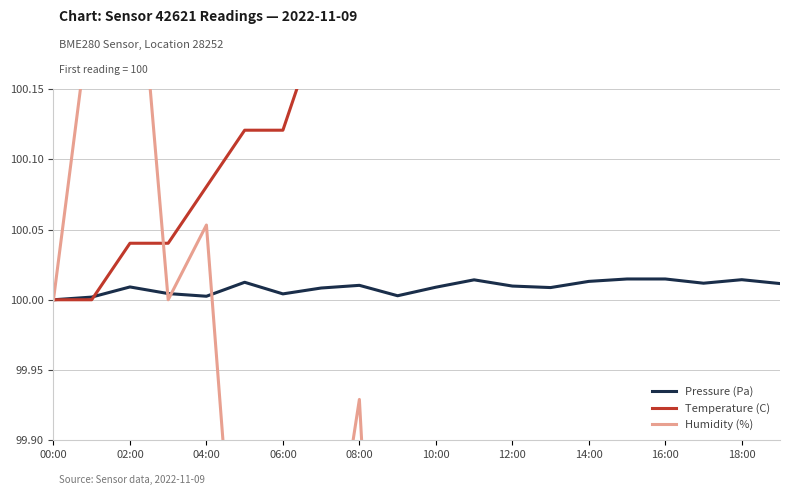

How many lines are shown in the chart?

3